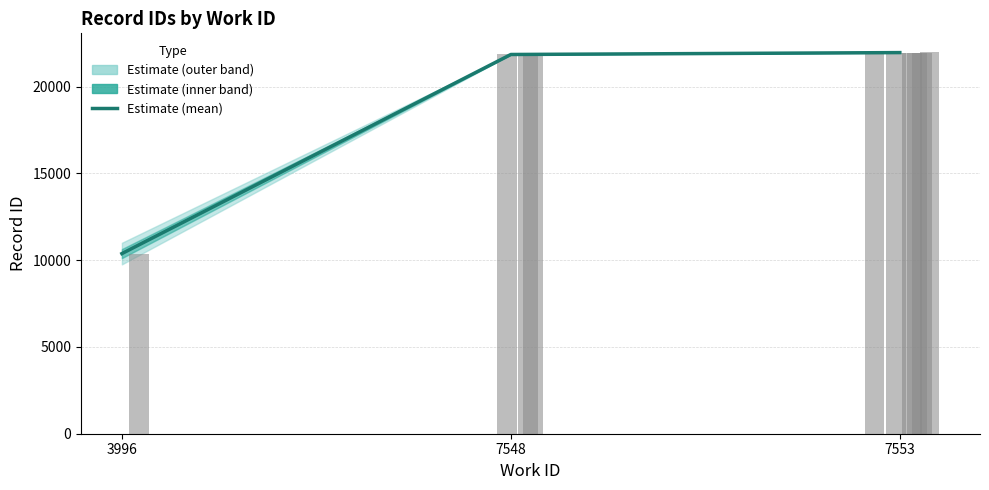

What is the difference between the values at 3996 and 7553?

11577.8